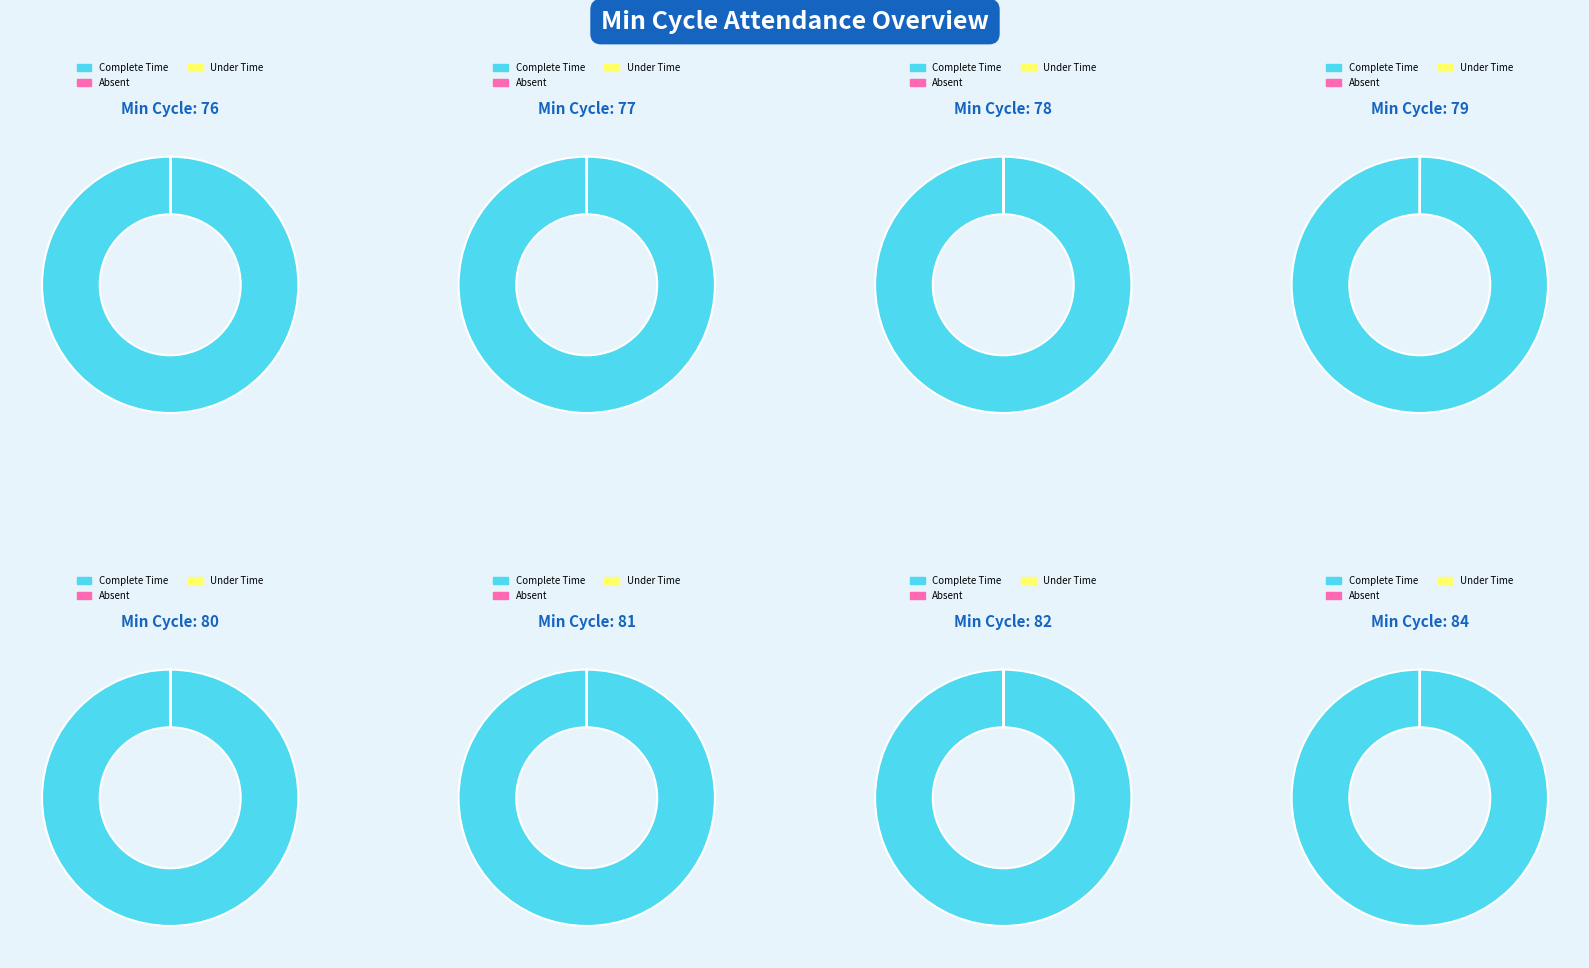

Is the sum of 79 and 78 greater than half?

No